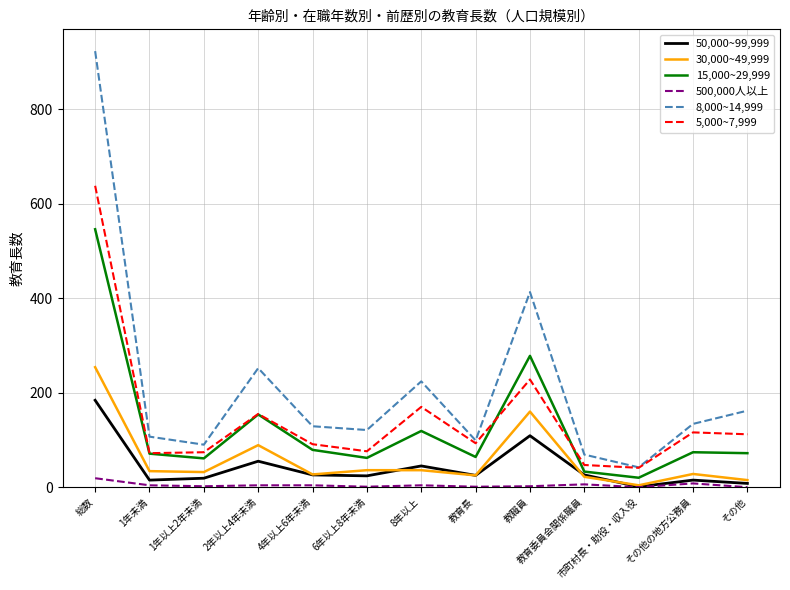

Rank the series by their maximum value, from highest to lowest.

8,000~14,999, 5,000~7,999, 15,000~29,999, 30,000~49,999, 50,000~99,999, 500,000人以上